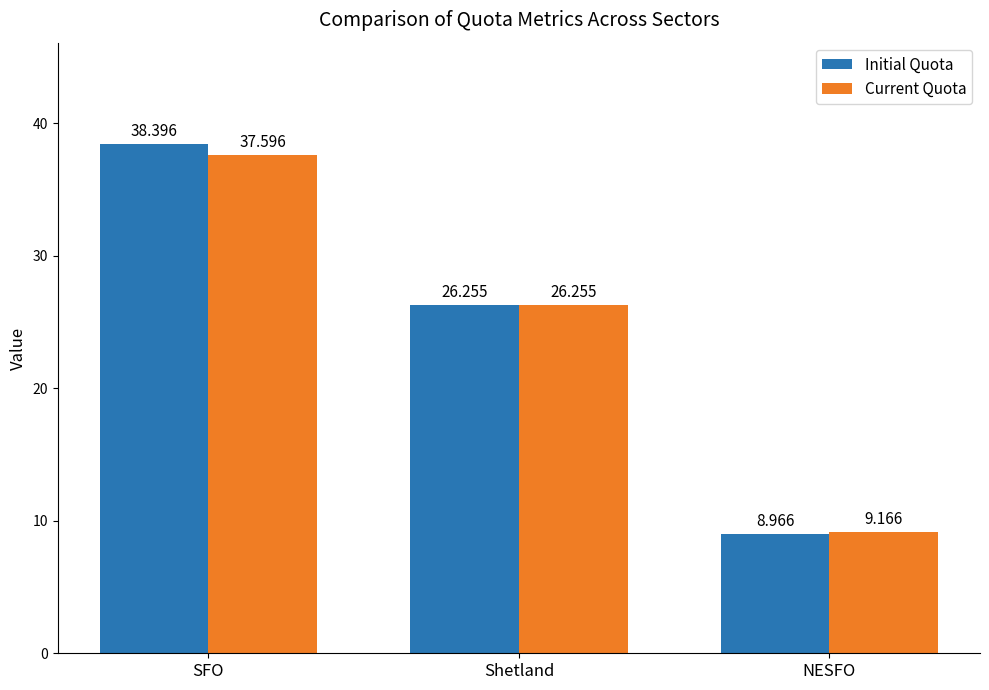

What is the highest value of the Current Quota series?

37.6